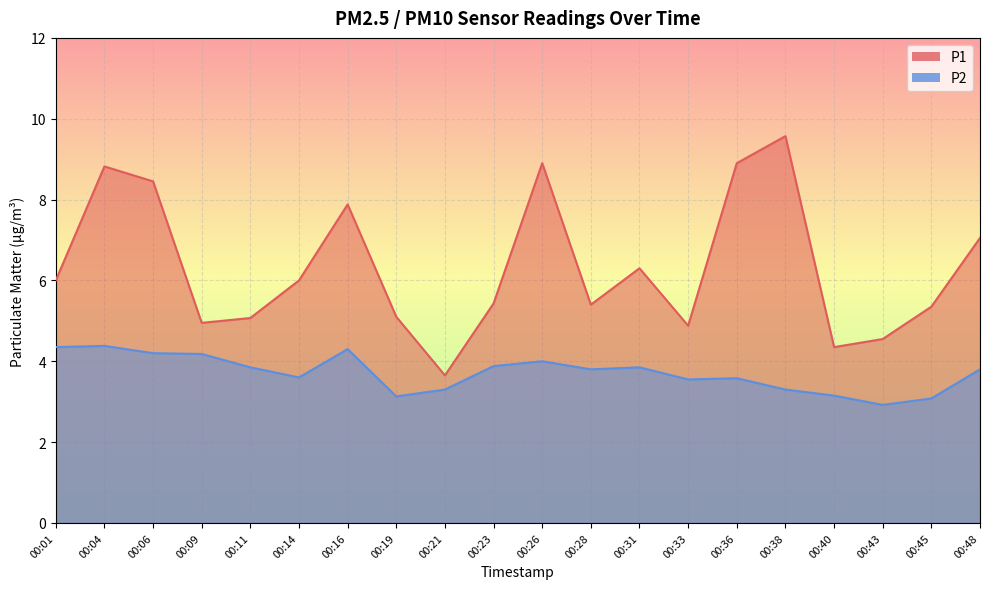

Is it true that P1 equals 7.9 at 00:16?

True